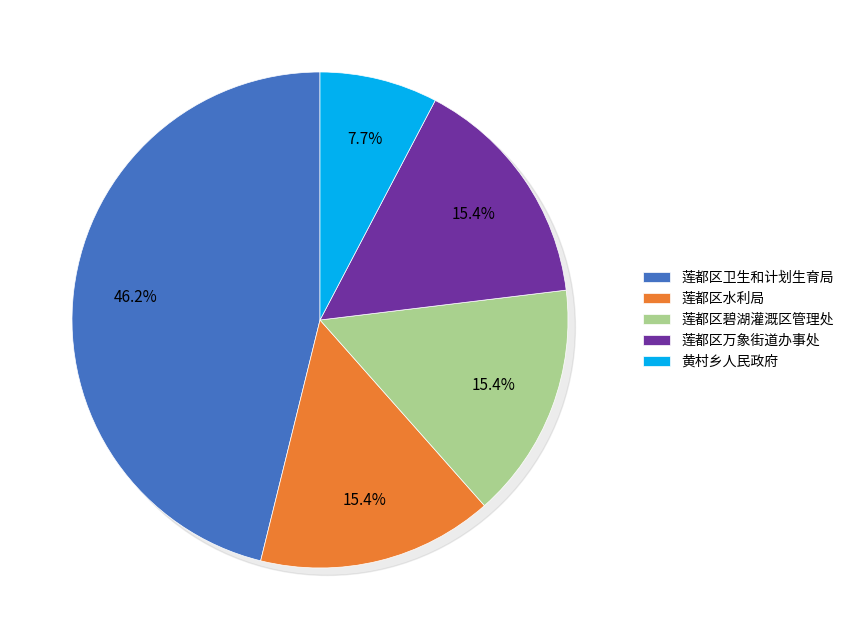

To the nearest percent, what is the average slice percentage?

20%